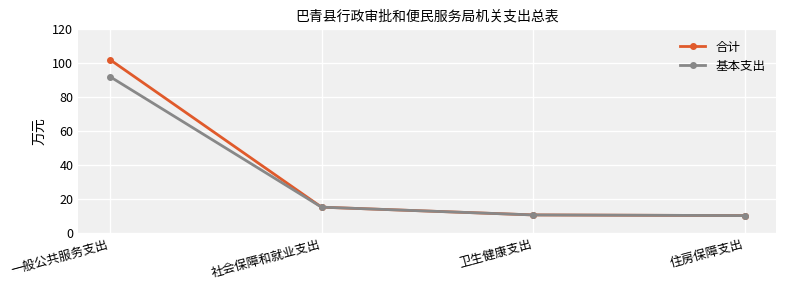

Which category has the highest value in the 基本支出 series?

一般公共服务支出